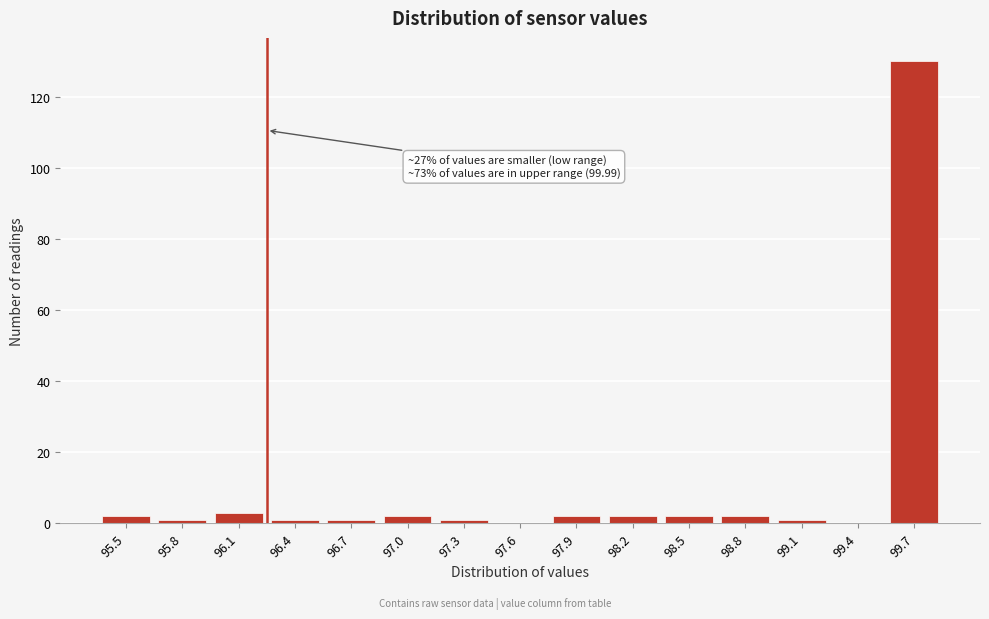

Reading left to right, transcribe all the data shown in this chart.

95.5=2	95.8=1	96.1=3	96.4=1	96.7=1	97.0=2	97.3=1	97.6=0	97.9=2	98.2=2	98.5=2	98.8=2	99.1=1	99.4=0	99.7=130